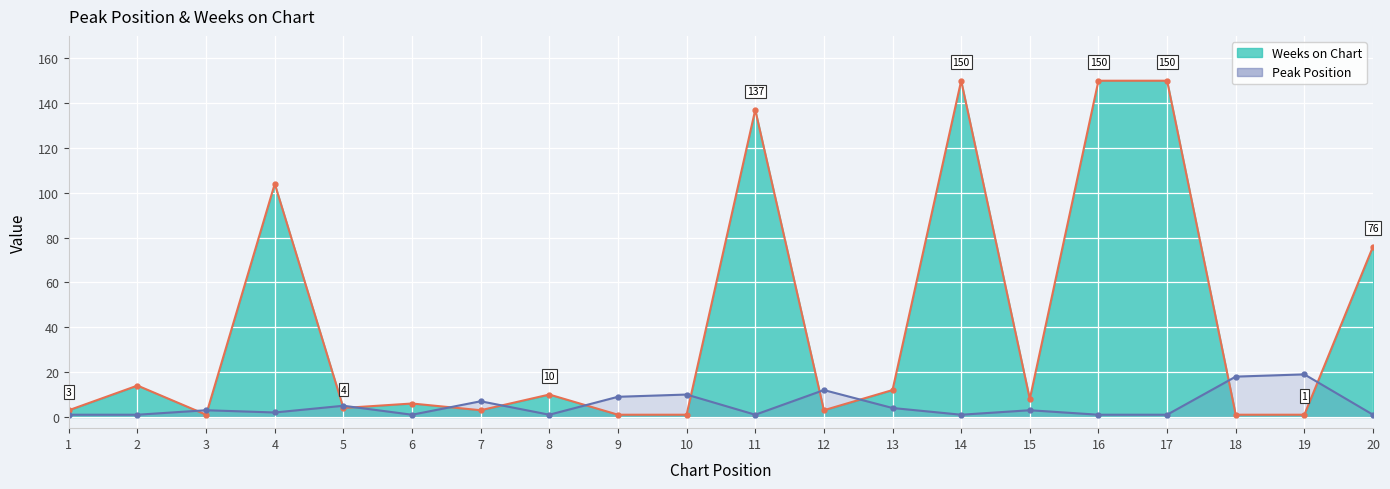

Between 16 and 6, which is larger?

16